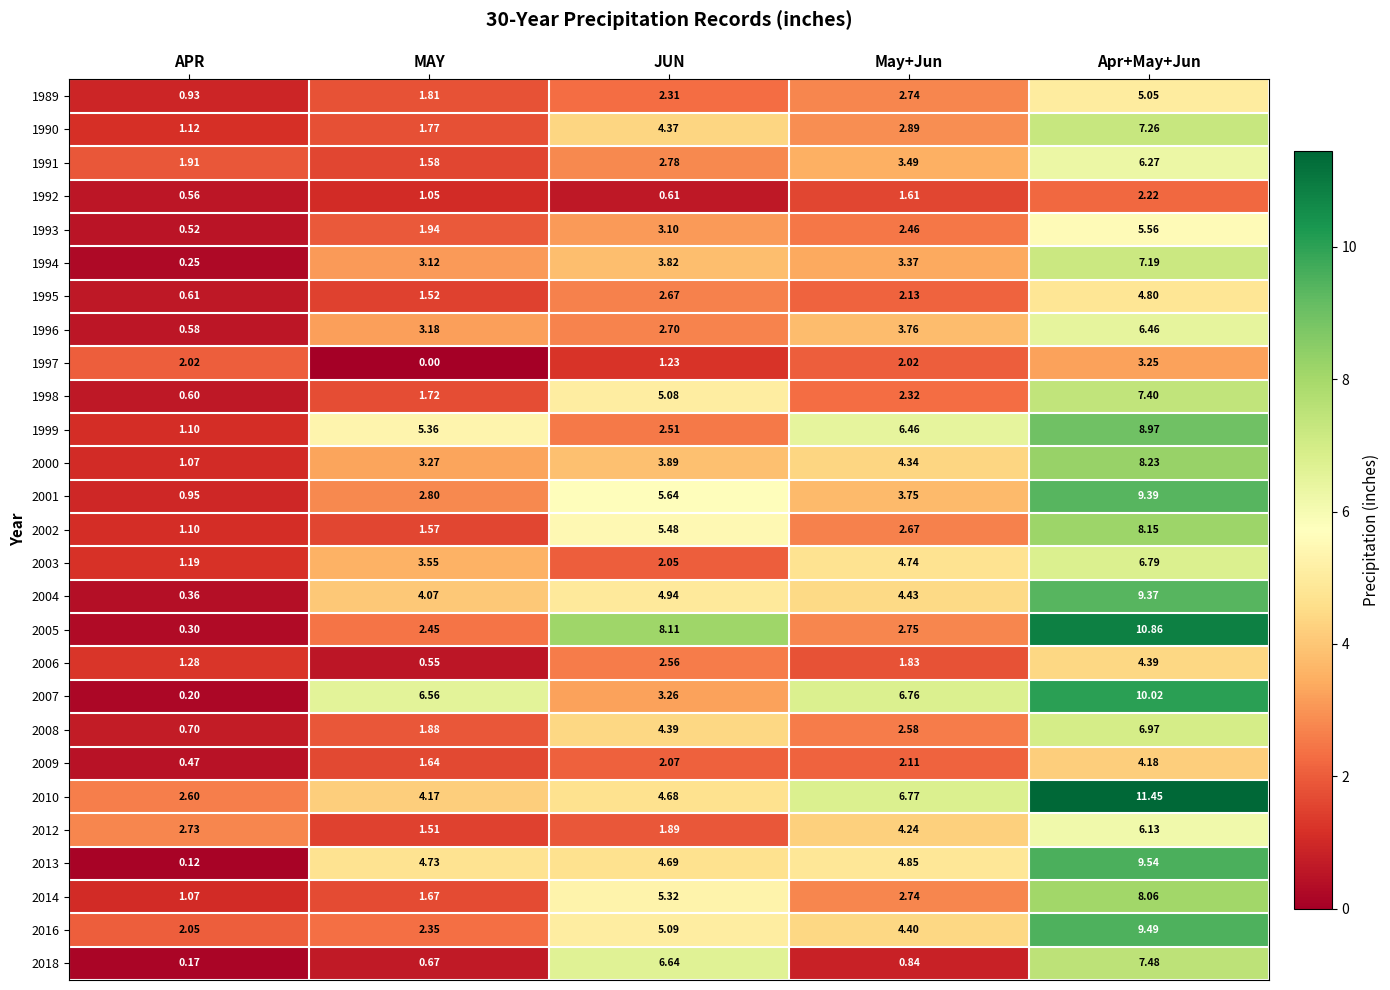

At which label is 2006 closest to 2?

May+Jun